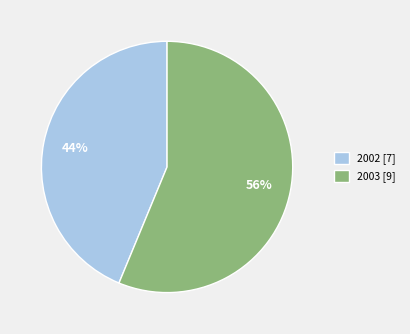

Is the sum of 2002 and 2003 greater than half?

Yes